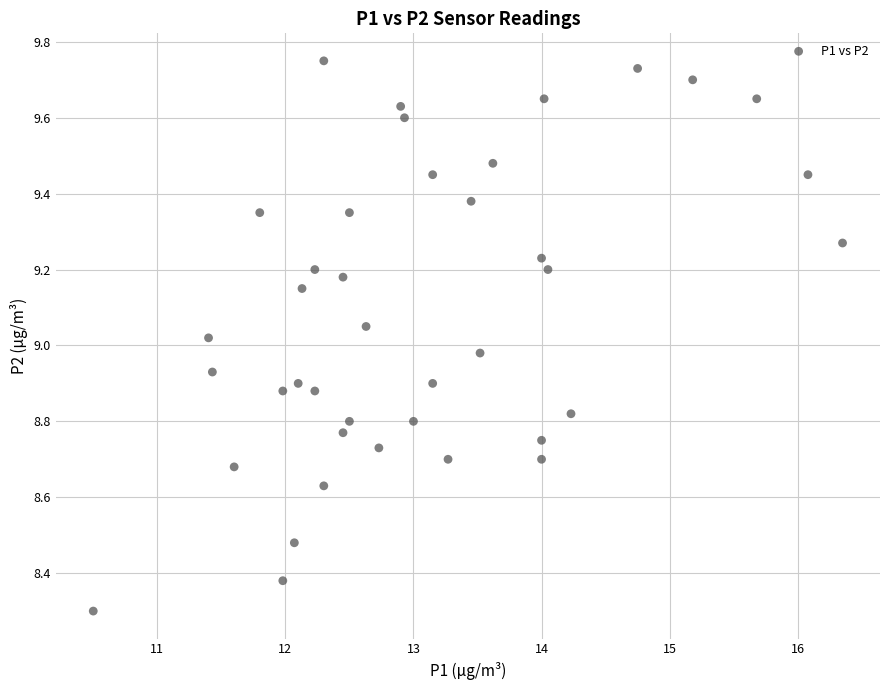

What is the range of X values (max minus min)?

5.9